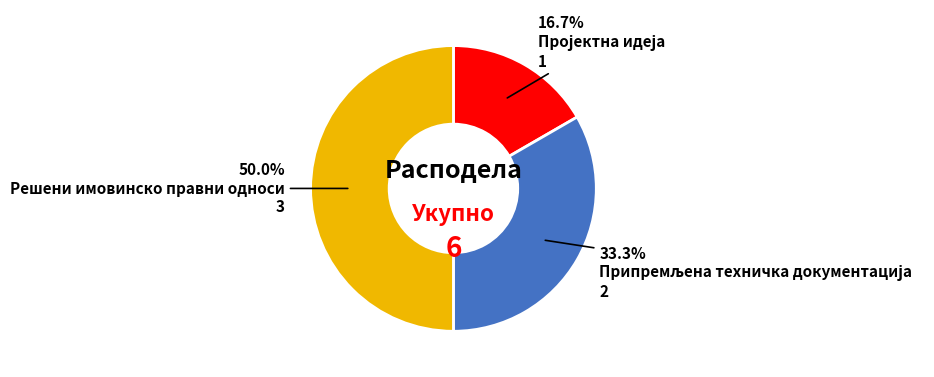

Which slice is the largest?

Решени имовинско правни односи